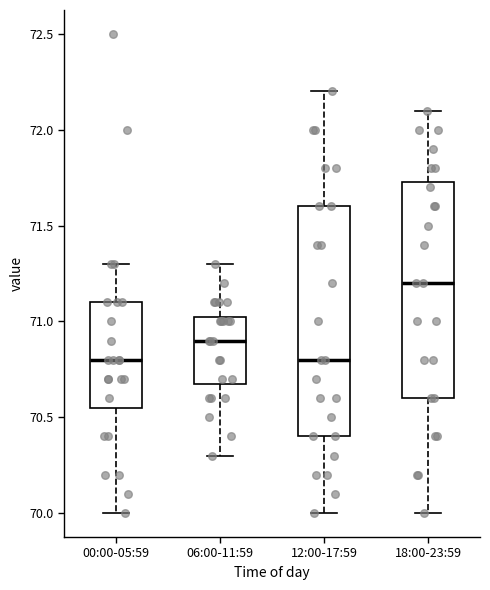

Reading left to right, read every box against the y-axis: the position of its median line, the range the box covers, and the ends of its whiskers. The values are not printed on the chart, so give them approximately, as read against the axis.

00:00-05:59: median 70.80, box 70.55 to 71.10, whiskers 70.00 to 71.30
06:00-11:59: median 70.90, box 70.70 to 71.05, whiskers 70.30 to 71.30
12:00-17:59: median 70.80, box 70.40 to 71.60, whiskers 70.00 to 72.20
18:00-23:59: median 71.20, box 70.60 to 71.75, whiskers 70.00 to 72.10